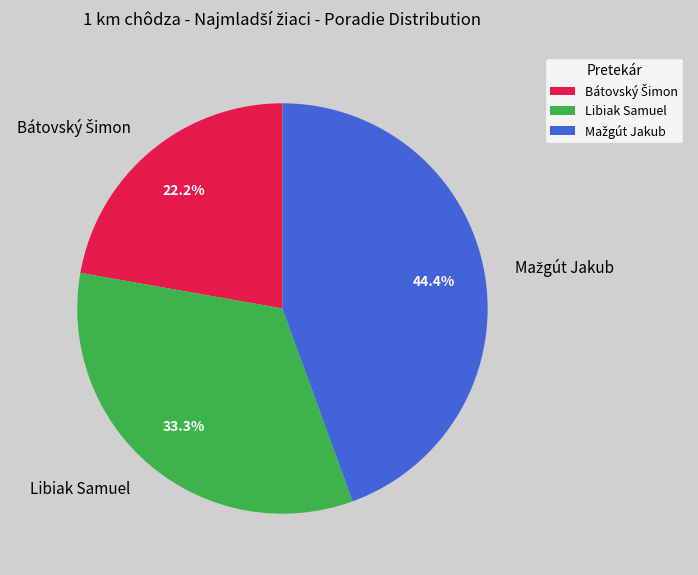

Is there a majority slice in this chart?

No